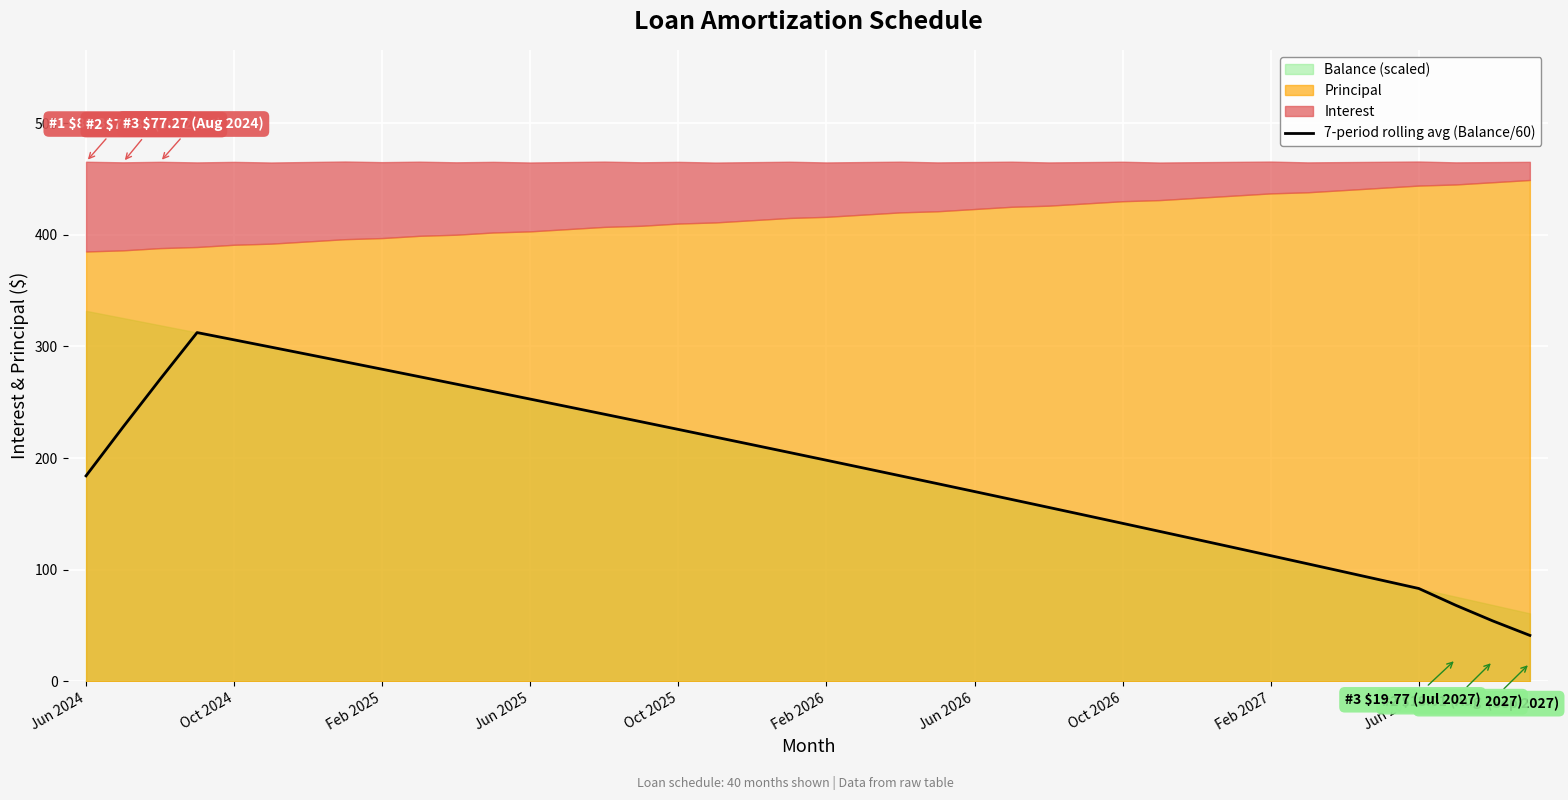

How many values are below 198?

20